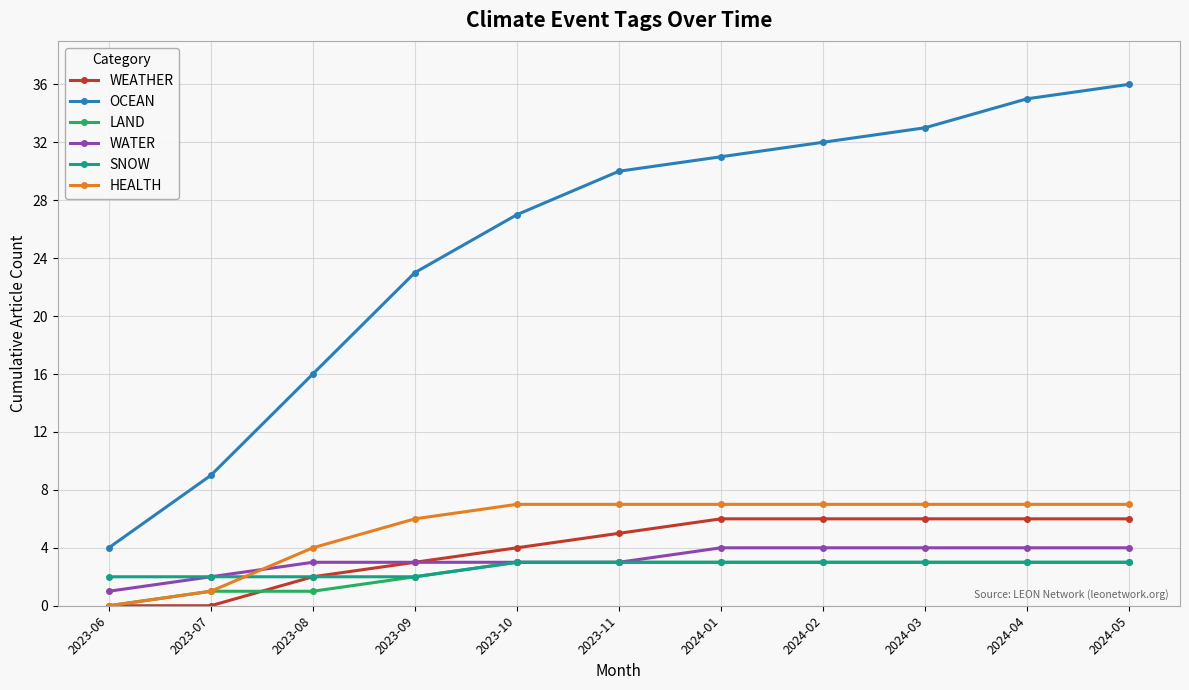

Reading left to right, what are all the values shown in this chart?

WEATHER: 0	0	2	3	4	5	6	6	6	6	6
OCEAN: 4	9	16	23	27	30	31	32	33	35	36
LAND: 0	1	1	2	3	3	3	3	3	3	3
WATER: 1	2	3	3	3	3	4	4	4	4	4
SNOW: 2	2	2	2	3	3	3	3	3	3	3
HEALTH: 0	1	4	6	7	7	7	7	7	7	7